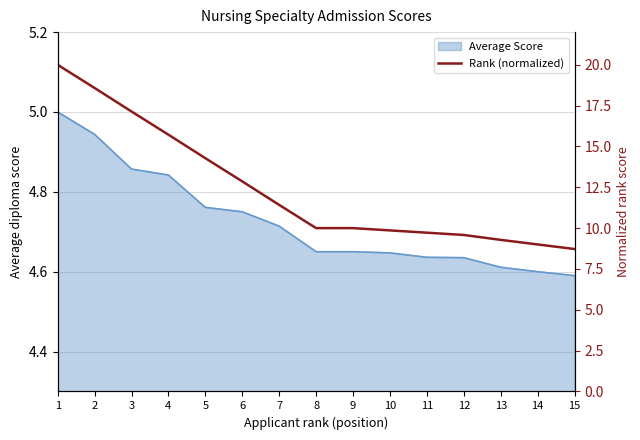

Which has a higher value, 1 or 9?

1